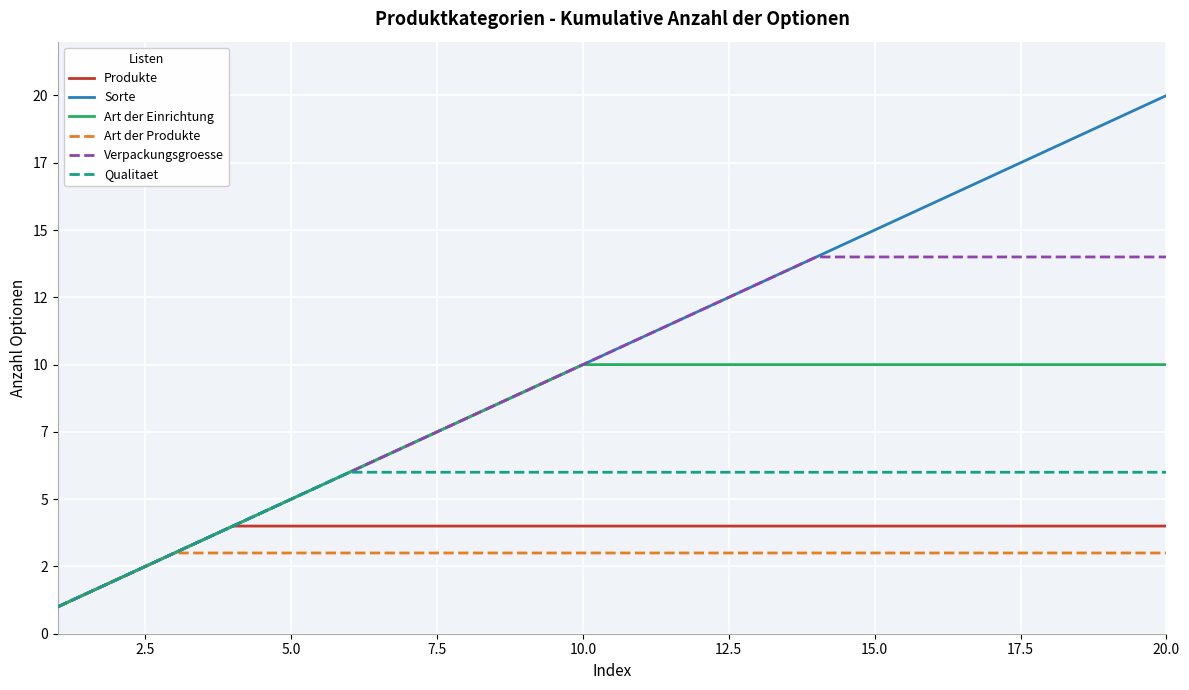

True or false: Art der Produkte and Qualitaet cross at least once.

False